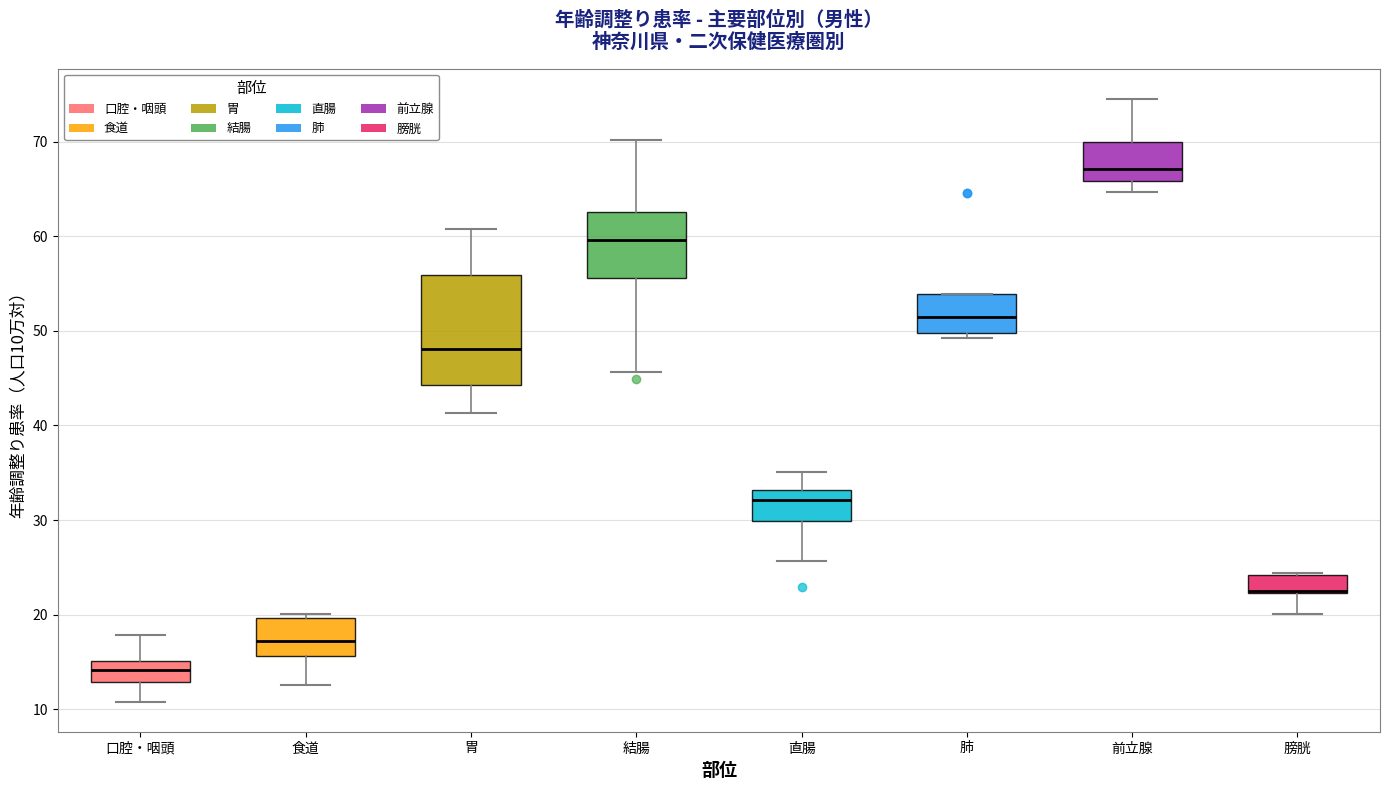

Which box is the tallest, from its lower edge to its upper edge?

胃